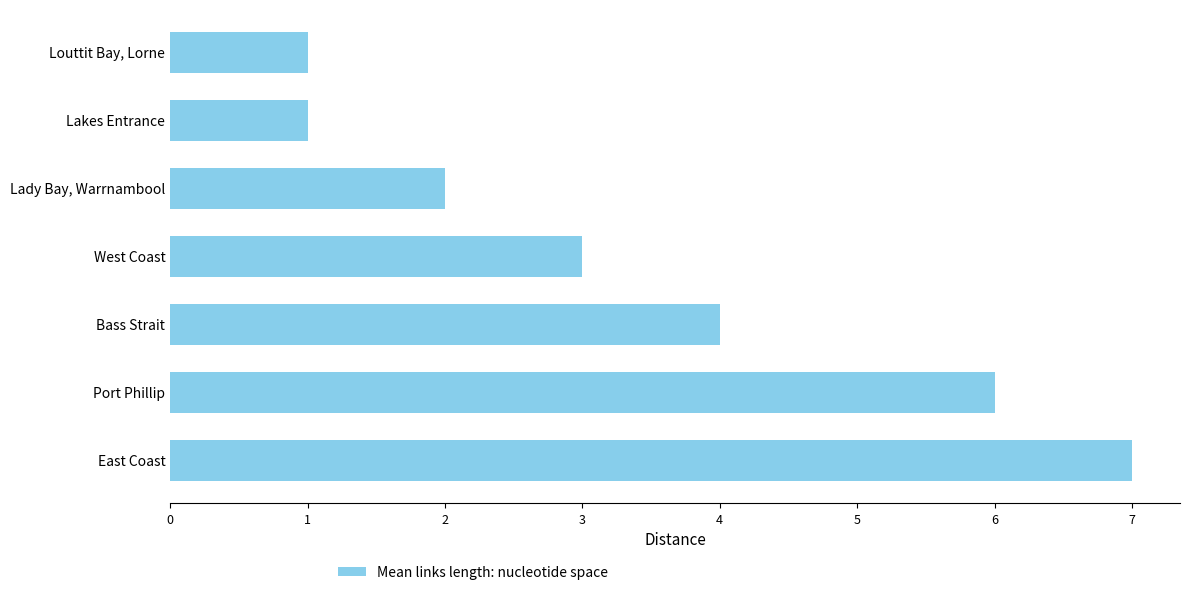

What value does the data have at Port Phillip?

6